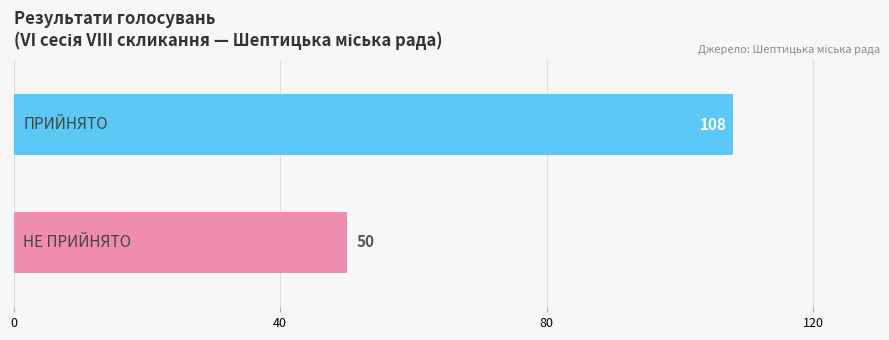

What is the smallest value displayed?

50